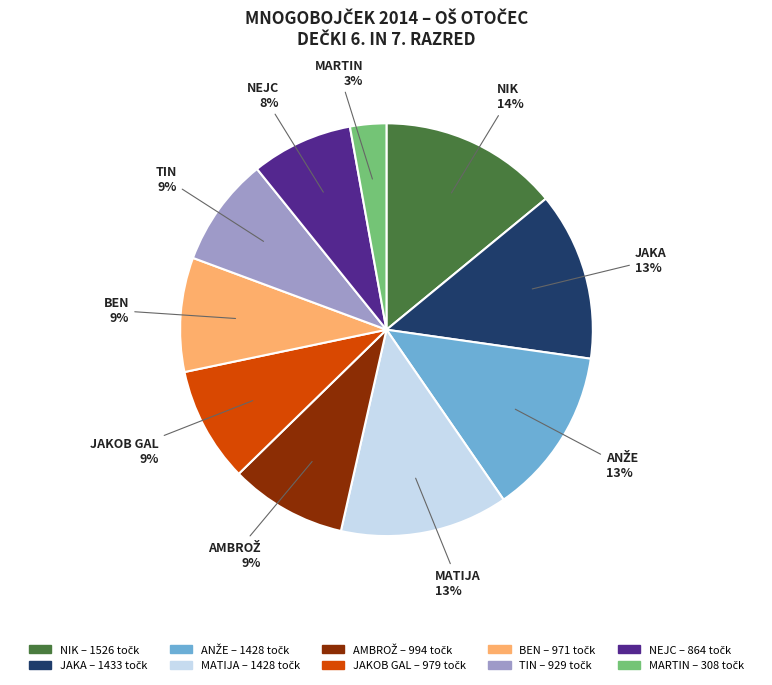

Do NEJC and BEN together represent more than half of the pie?

No